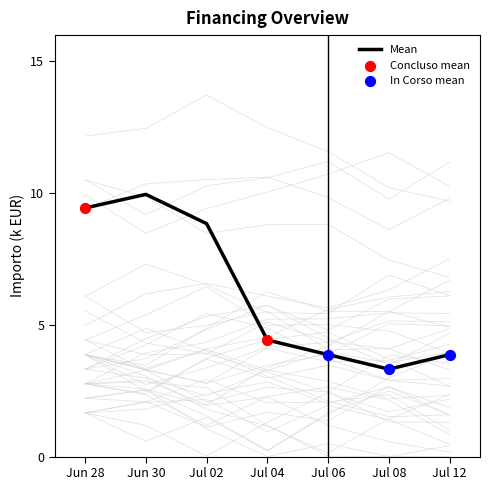

What is the change in value from Jul 04 to Jul 06?

-0.6